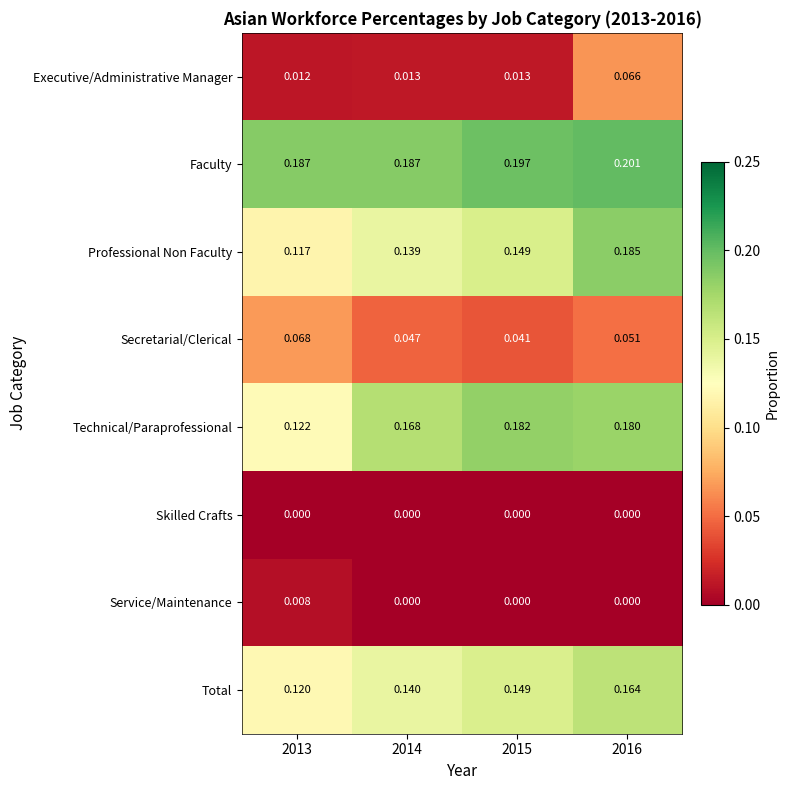

Which series has the largest range (max minus min)?

Professional Non Faculty